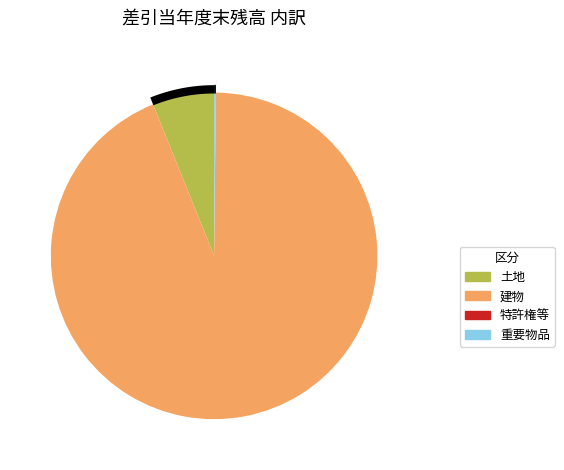

How many slices are in this pie chart?

4